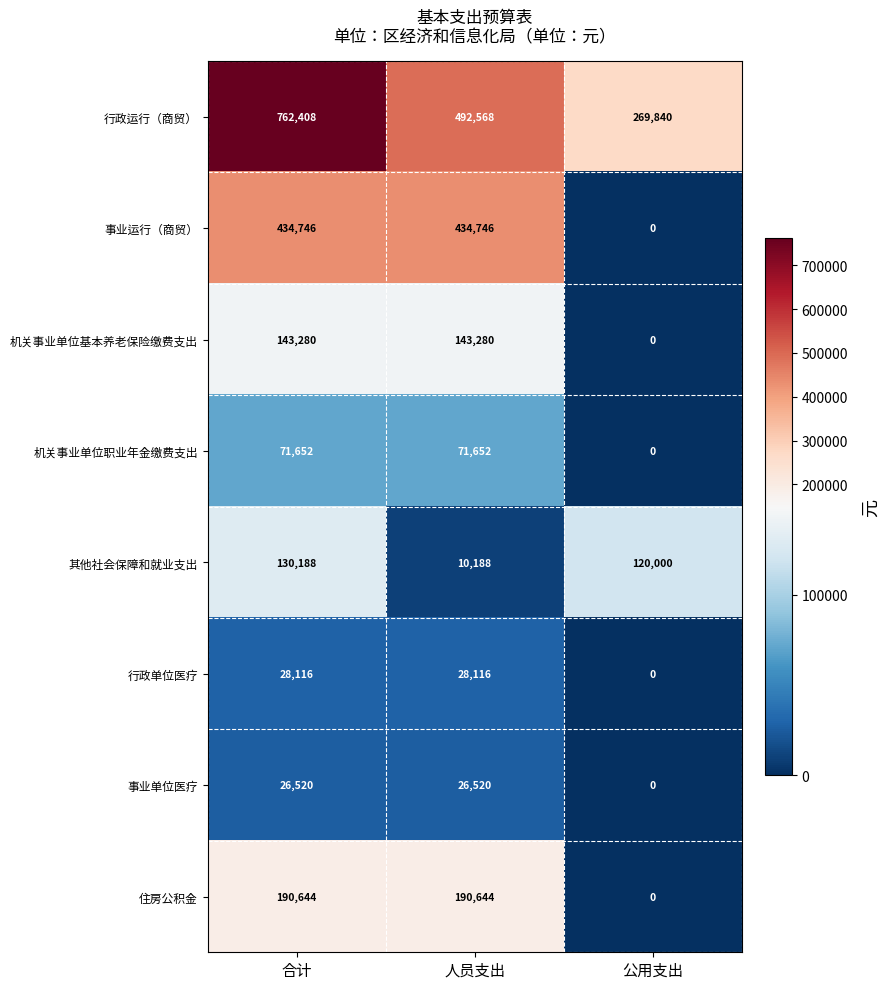

What is the approximate value of 住房公积金 at 人员支出?

190644